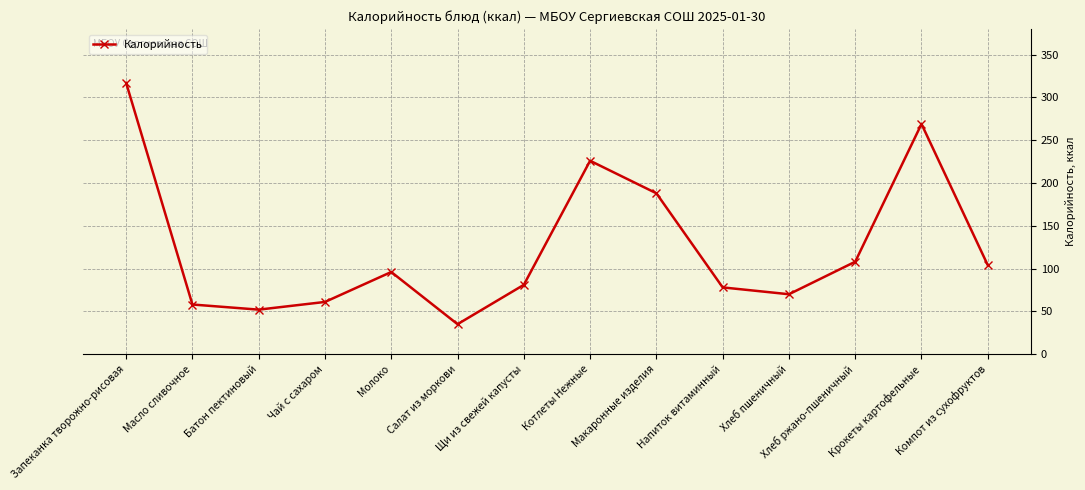

What is the sum of the values at Напиток витаминный and Щи из свежей капусты?

159